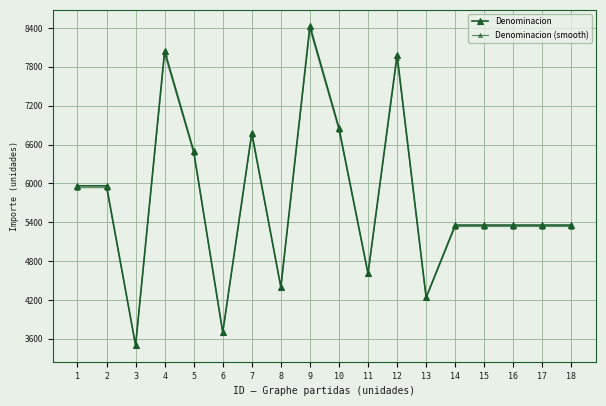

What is the difference between the Denominacion values at 13 and 15?

1116.1